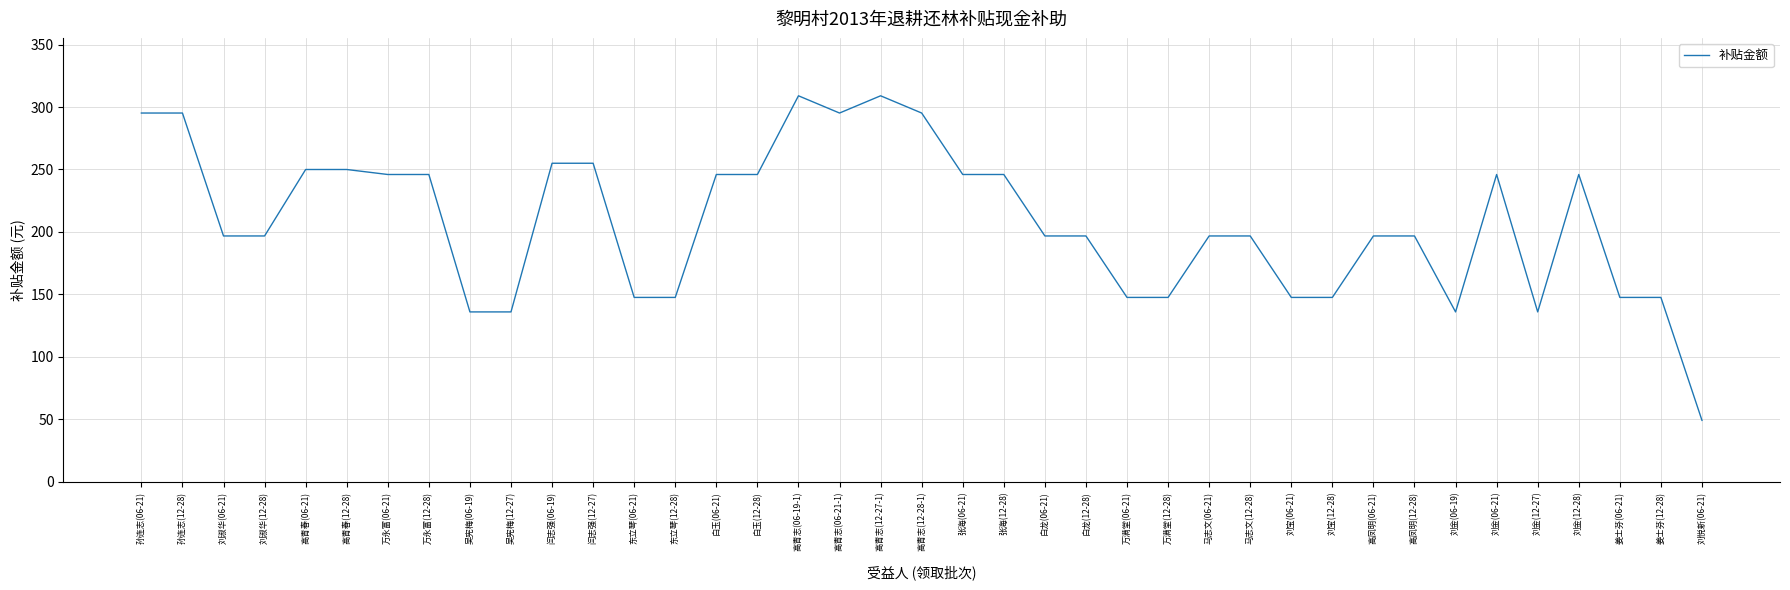

The value at 刘悦新(06-21) is 49.2. True or false?

True